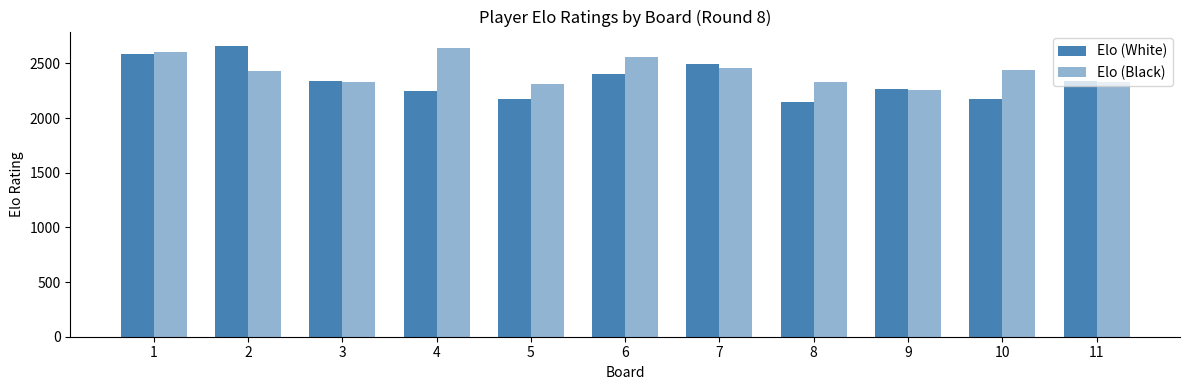

At which category is the sum across all series the highest?

1